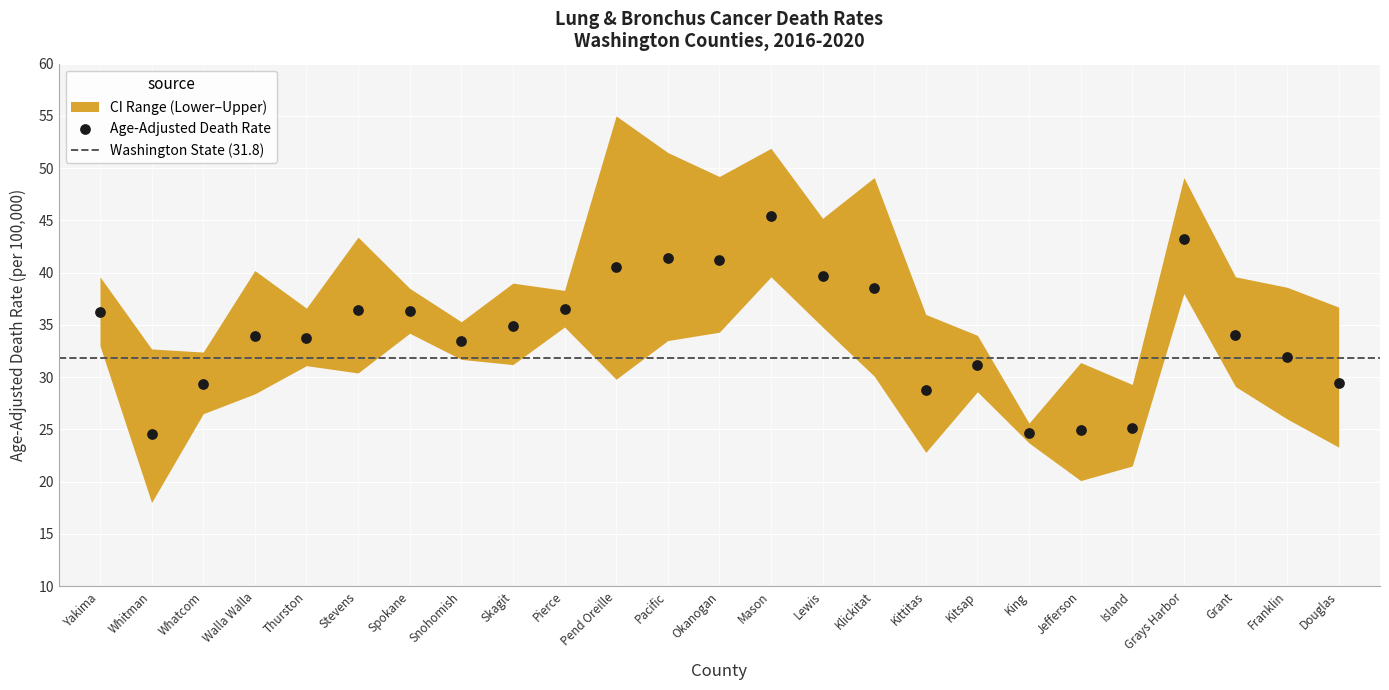

What is the range of Y values (max minus min)?

20.8